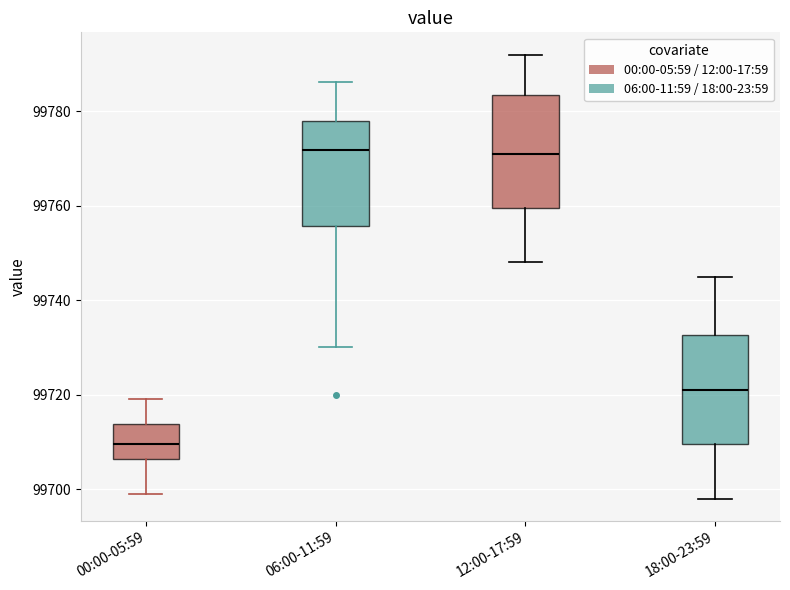

Reading left to right, read every box against the y-axis: the position of its median line, the range the box covers, and the ends of its whiskers. The values are not printed on the chart, so give them approximately, as read against the axis.

00:00-05:59: median 99710, box 99706 to 99714, whiskers 99700 to 99720
06:00-11:59: median 99772, box 99756 to 99778, whiskers 99730 to 99786
12:00-17:59: median 99772, box 99760 to 99784, whiskers 99748 to 99792
18:00-23:59: median 99722, box 99710 to 99732, whiskers 99698 to 99746